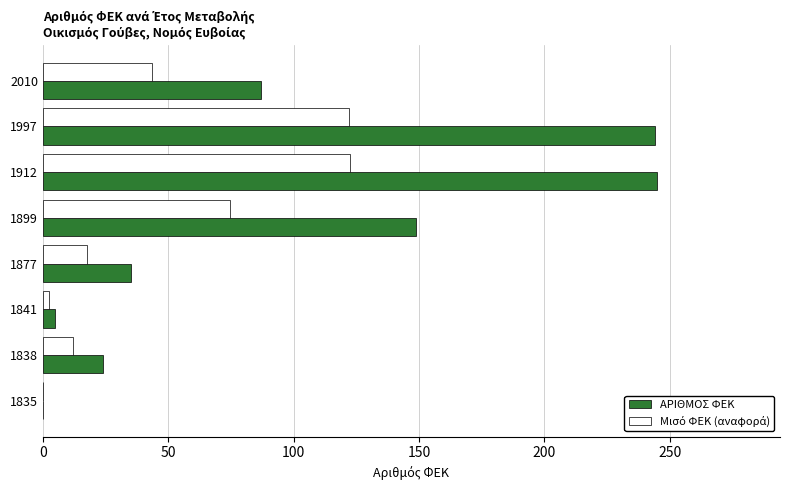

What is the total value across all series at 1912?

367.5